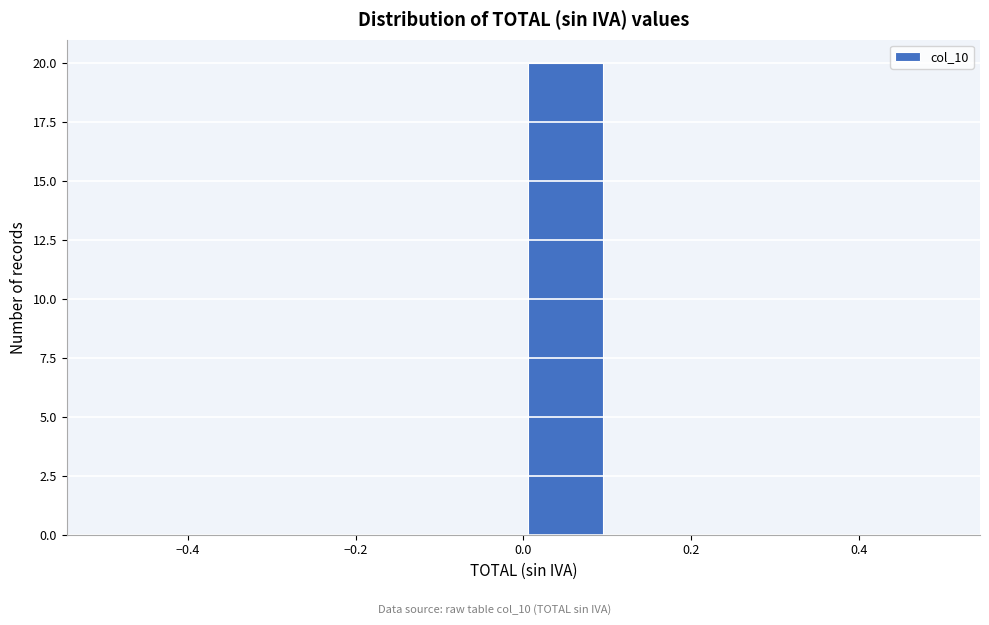

Reading left to right, list every bar in this chart as the range it spans on the x-axis followed by its height. The values are not printed on the chart, so give them approximately, as read against the axis.

-0.5 to -0.4: 0
-0.4 to -0.3: 0
-0.3 to -0.2: 0
-0.2 to -0.1: 0
-0.1 to 0.0: 0
0.0 to 0.1: 20
0.1 to 0.2: 0
0.2 to 0.3: 0
0.3 to 0.4: 0
0.4 to 0.5: 0